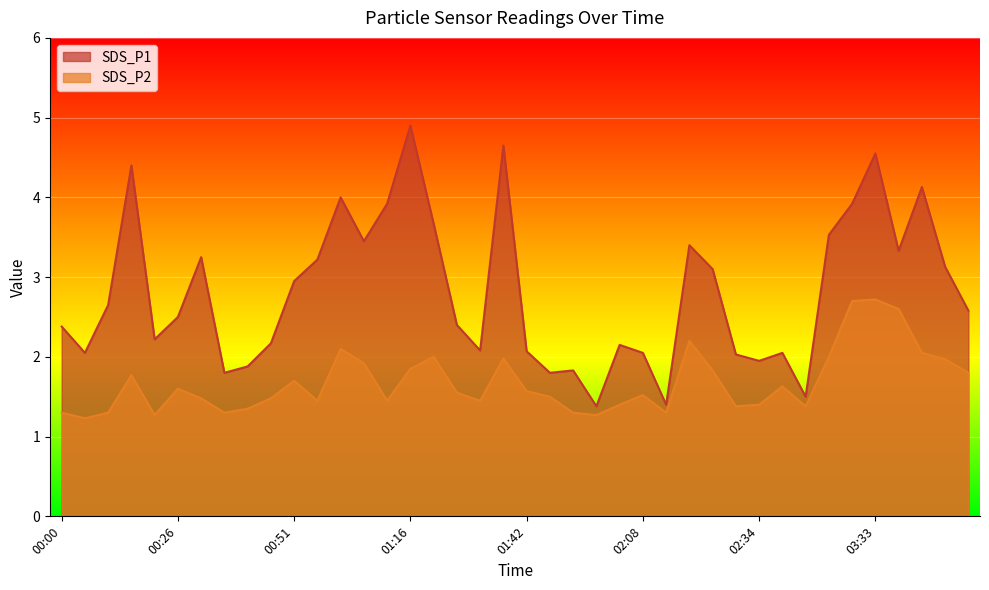

Rank the categories by SDS_P2 value from lowest to highest.

00:05, 00:20, 01:57, 00:00, 00:10, 00:36, 01:52, 02:13, 00:41, 02:29, 02:50, 02:02, 02:34, 00:56, 01:11, 01:32, 00:31, 00:46, 01:47, 02:08, 01:26, 01:42, 00:26, 02:39, 00:51, 00:15, 03:58, 02:23, 01:16, 01:06, 03:53, 01:37, 01:21, 03:00, 03:48, 01:01, 02:18, 03:38, 03:11, 03:33